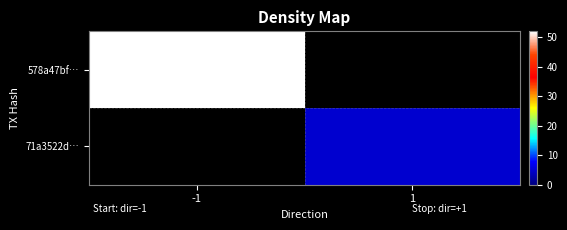

Count the number of categories in the chart.

2